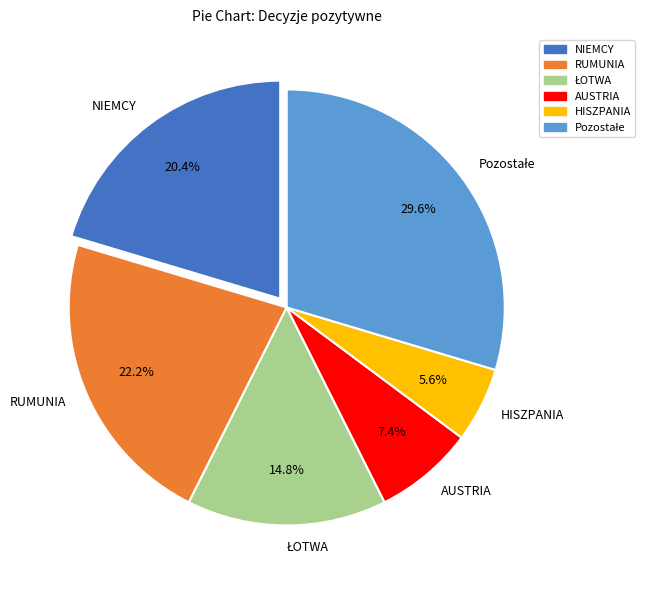

What portion of the pie excludes RUMUNIA?

77.8%